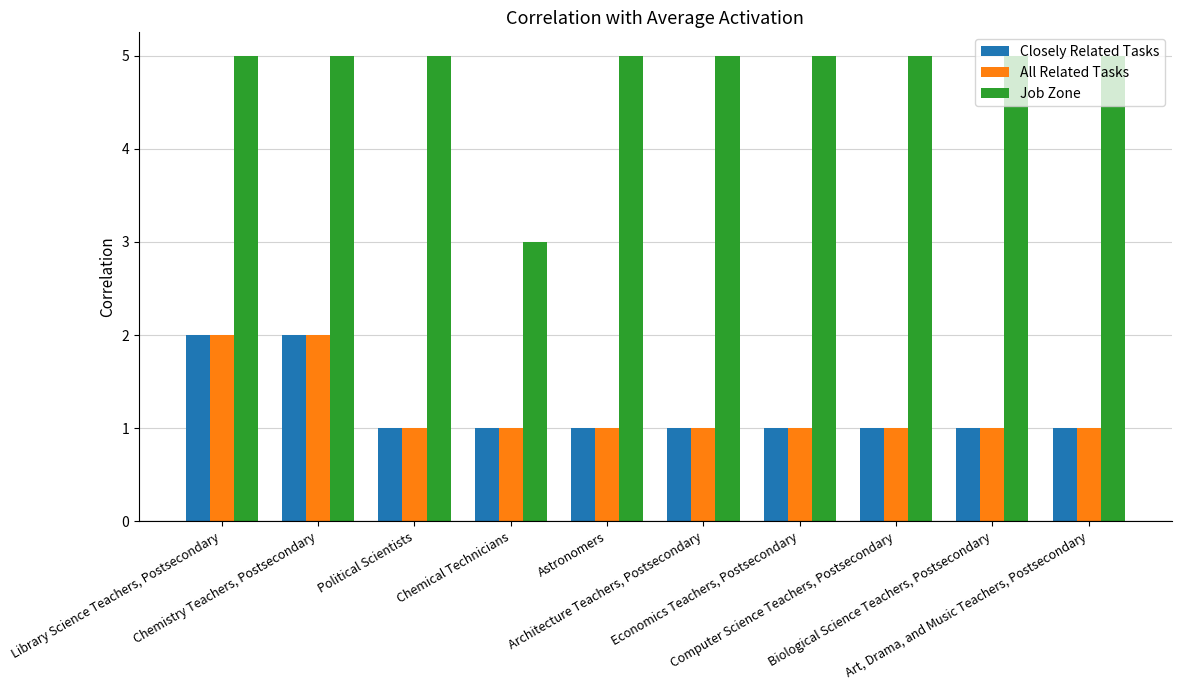

What is the value of the Job Zone bar at the 8th from the left?

5